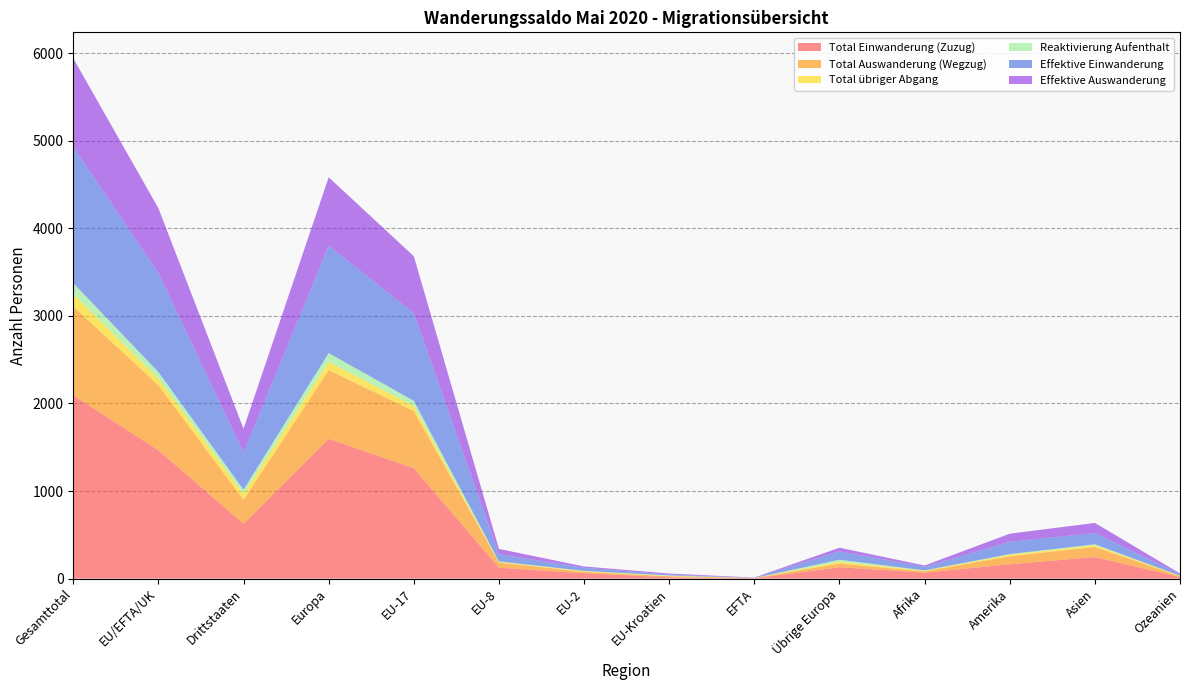

Reading right to left, list all the values displayed in this chart.

Total Einwanderung (Zuzug): Ozeanien=18	Asien=246	Amerika=164	Afrika=68	Übrige Europa=130	EFTA=4	EU-Kroatien=15	EU-2=62	EU-8=124	EU-17=1261	Europa=1596	Drittstaaten=626	EU/EFTA/UK=1466	Gesamttotal=2092
Total Auswanderung (Wegzug): Ozeanien=9	Asien=115	Amerika=92	Afrika=15	Übrige Europa=42	EFTA=3	EU-Kroatien=12	EU-2=15	EU-8=60	EU-17=652	Europa=784	Drittstaaten=273	EU/EFTA/UK=742	Gesamttotal=1015
Total übriger Abgang: Ozeanien=4	Asien=21	Amerika=16	Afrika=7	Übrige Europa=20	EFTA=0	EU-Kroatien=4	EU-2=8	EU-8=6	EU-17=58	Europa=96	Drittstaaten=68	EU/EFTA/UK=76	Gesamttotal=144
Reaktivierung Aufenthalt: Ozeanien=2	Asien=10	Amerika=8	Afrika=4	Übrige Europa=24	EFTA=0	EU-Kroatien=6	EU-2=3	EU-8=7	EU-17=59	Europa=99	Drittstaaten=48	EU/EFTA/UK=75	Gesamttotal=123
Effektive Einwanderung: Ozeanien=17	Asien=129	Amerika=141	Afrika=41	Übrige Europa=95	EFTA=2	EU-Kroatien=9	EU-2=36	EU-8=82	EU-17=1001	Europa=1225	Drittstaaten=423	EU/EFTA/UK=1130	Gesamttotal=1553
Effektive Auswanderung: Ozeanien=9	Asien=115	Amerika=92	Afrika=15	Übrige Europa=42	EFTA=3	EU-Kroatien=12	EU-2=15	EU-8=60	EU-17=650	Europa=782	Drittstaaten=273	EU/EFTA/UK=740	Gesamttotal=1013